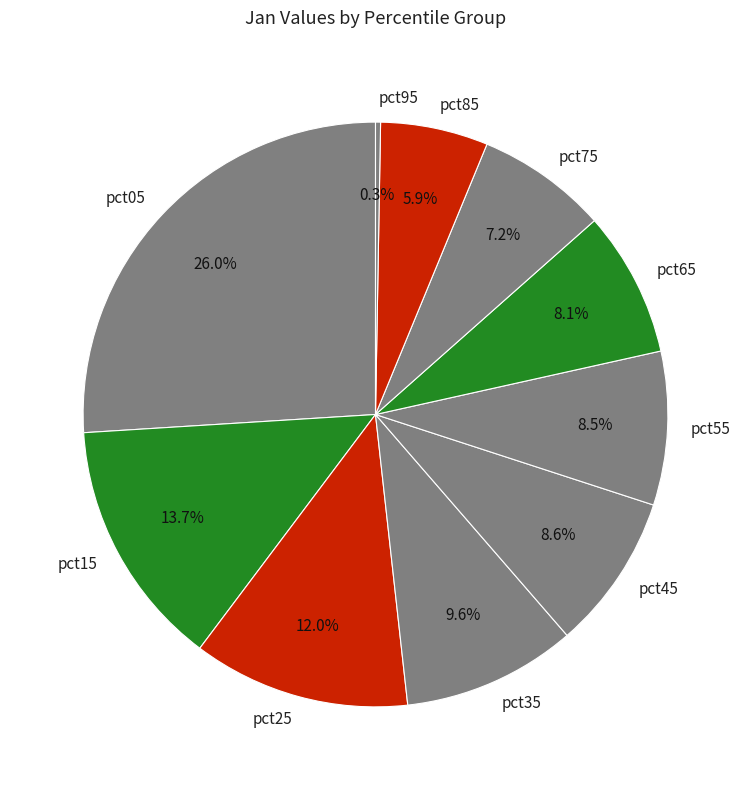

Is pct35 the majority of the pie?

No